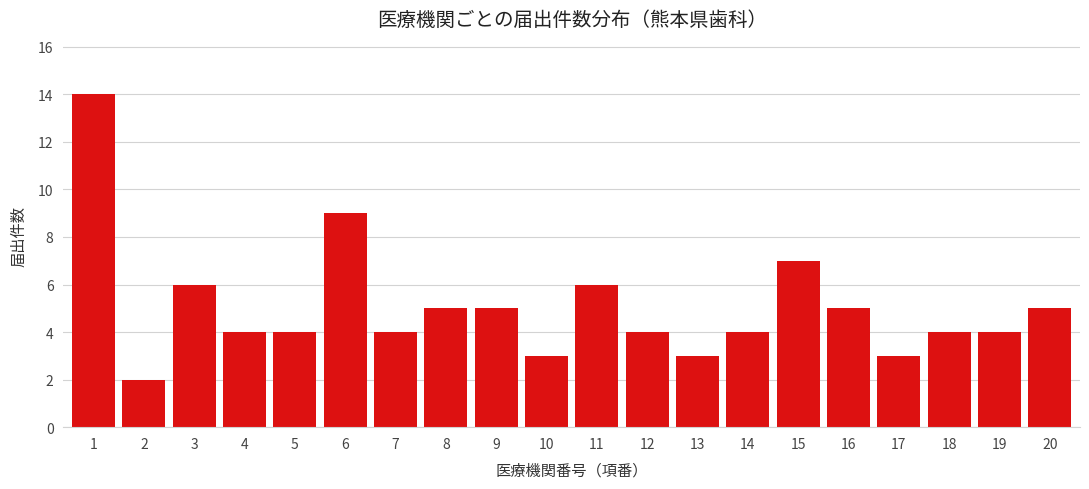

Reading left to right, list all the values displayed in this chart.

1=14	2=2	3=6	4=4	5=4	6=9	7=4	8=5	9=5	10=3	11=6	12=4	13=3	14=4	15=7	16=5	17=3	18=4	19=4	20=5